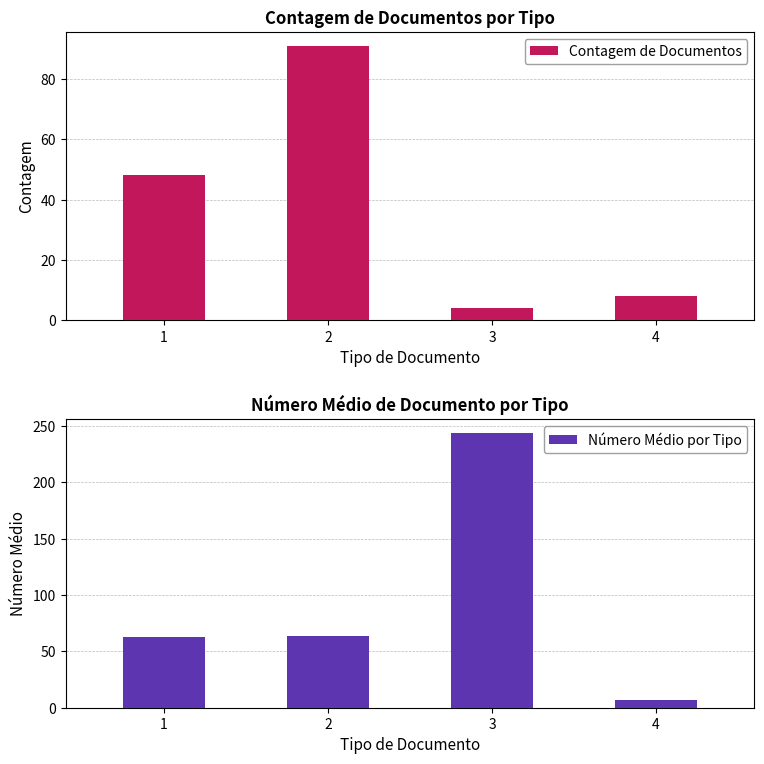

Does the chart contain any negative values?

No